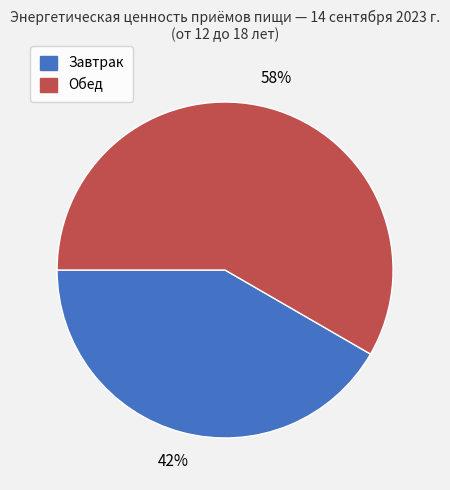

Rank the categories by value from highest to lowest.

Обед, Завтрак